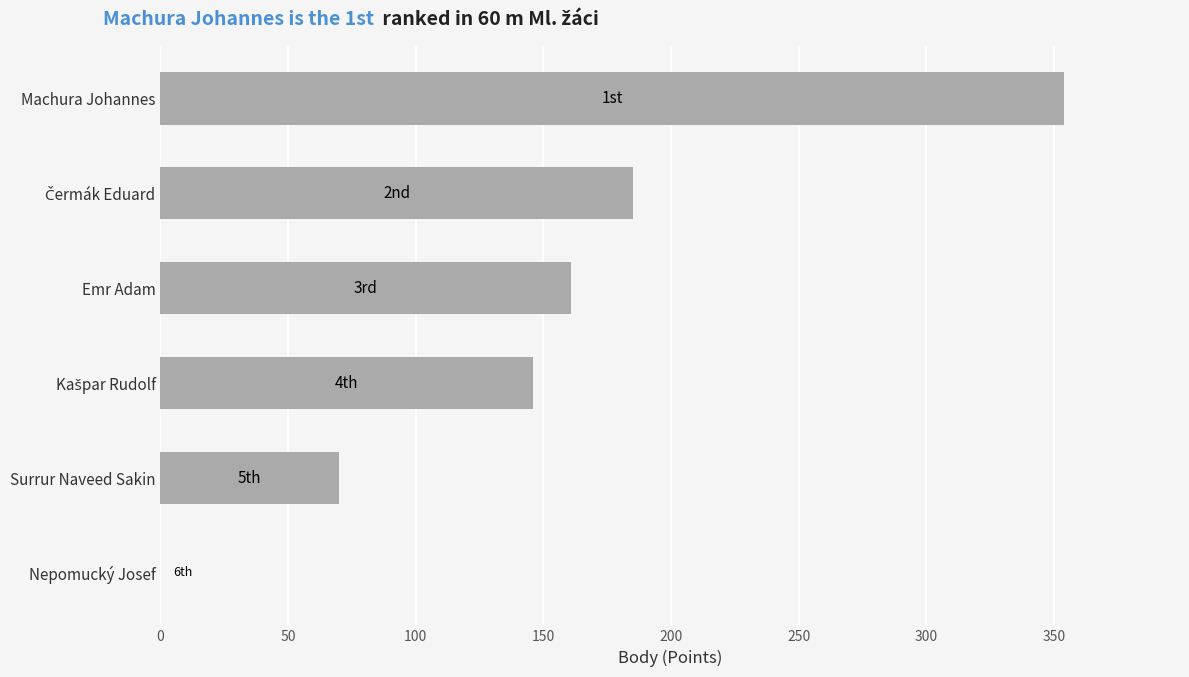

Between Machura Johannes and Emr Adam, which is larger?

Machura Johannes